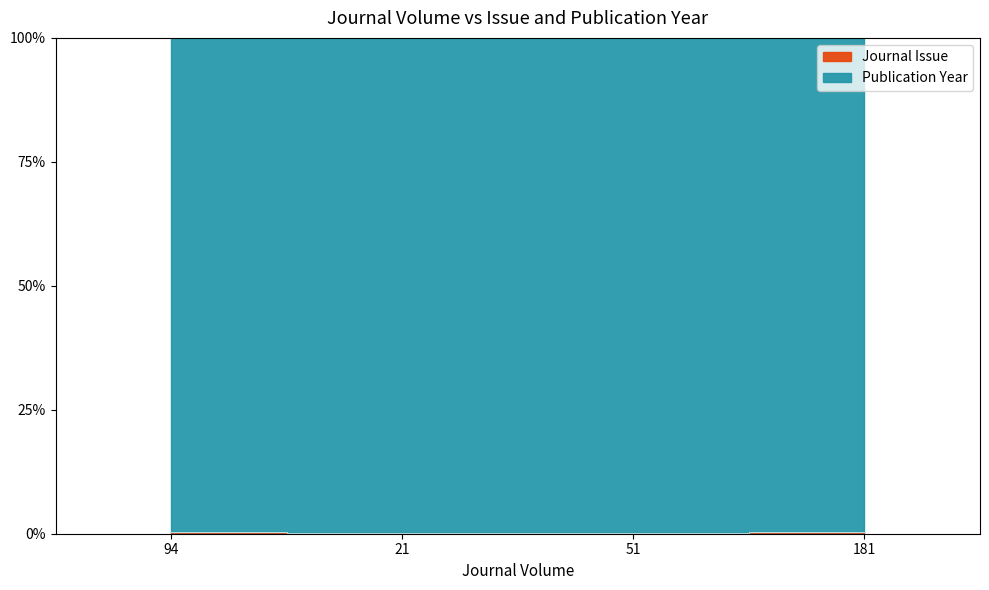

Is it true that the value at 51 is 0.0?

False